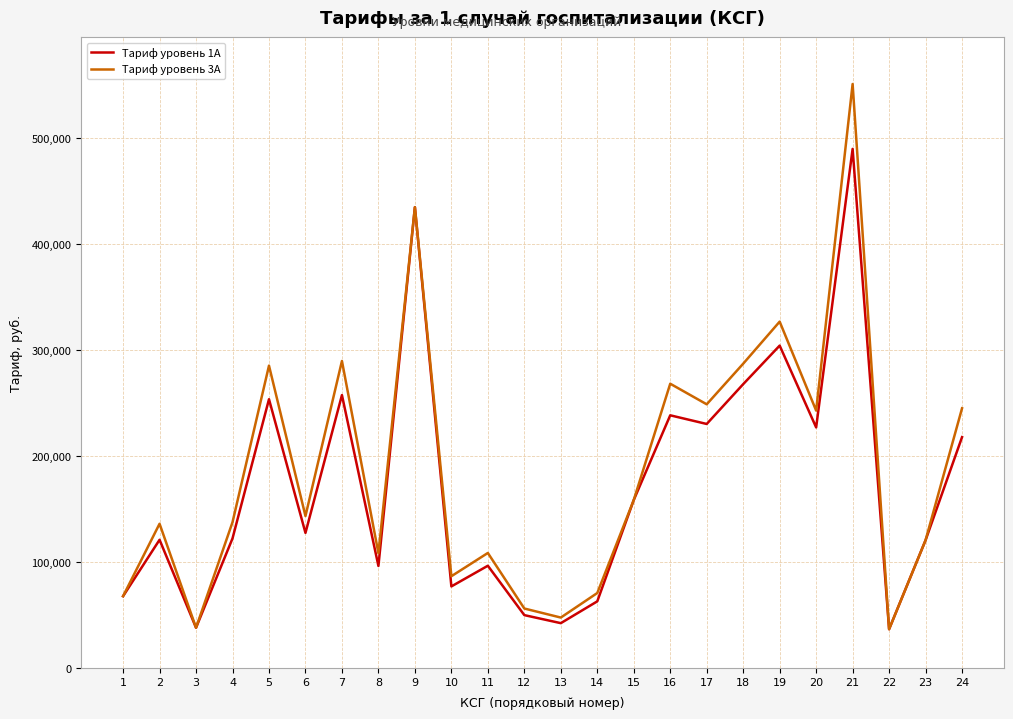

What is the sum of the Тариф уровень 1А values at 17 and 18?

498222.9